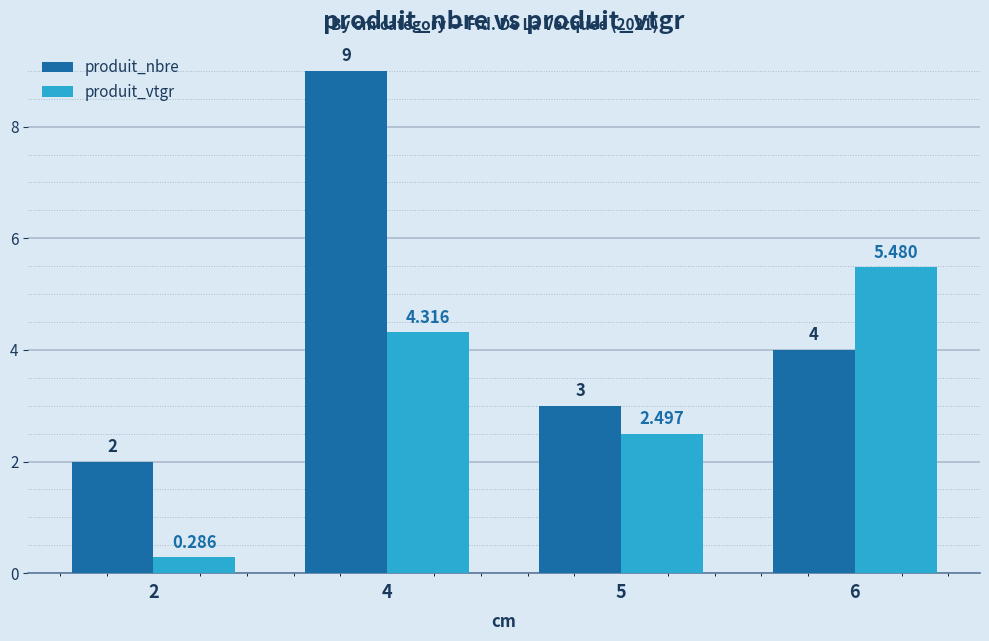

At which category is the sum across all series the highest?

4